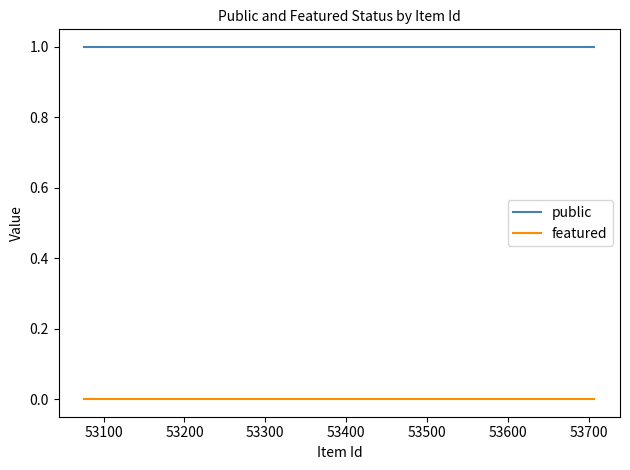

Does the chart have visible grid lines?

No